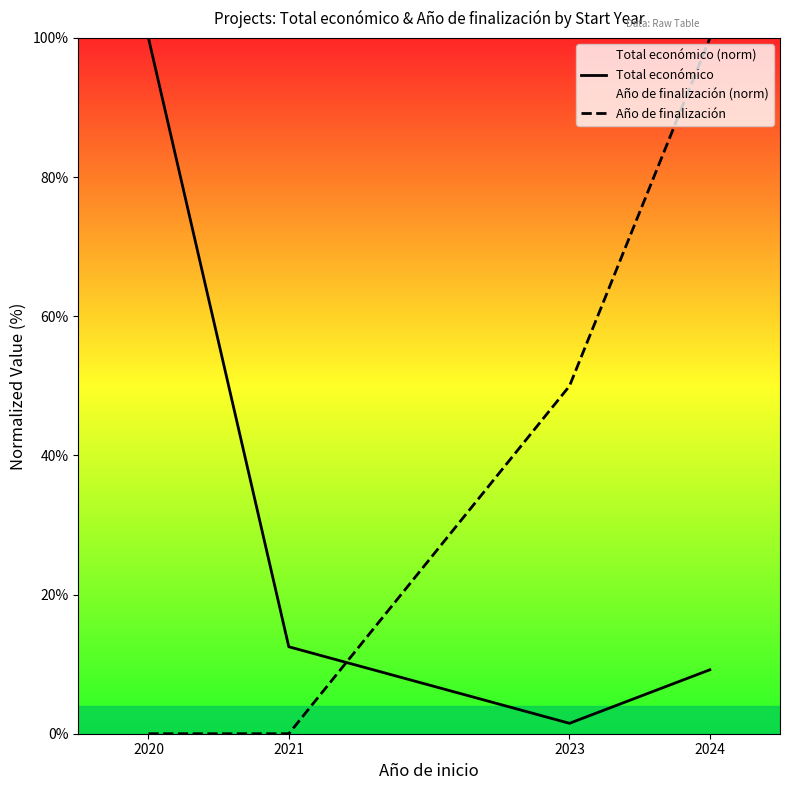

Which series has the largest total across all categories?

Año de finalización